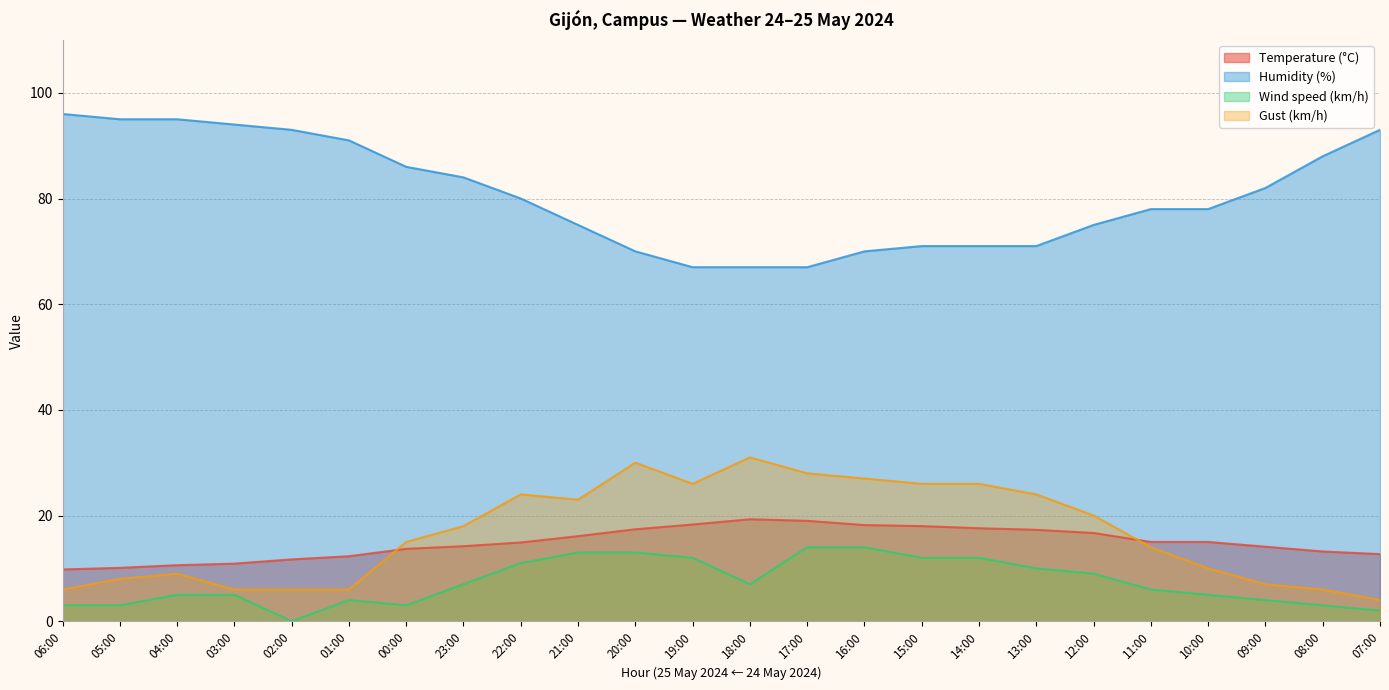

What is the difference between the maximum and second lowest values in the Gust (km/h) series?

25.0